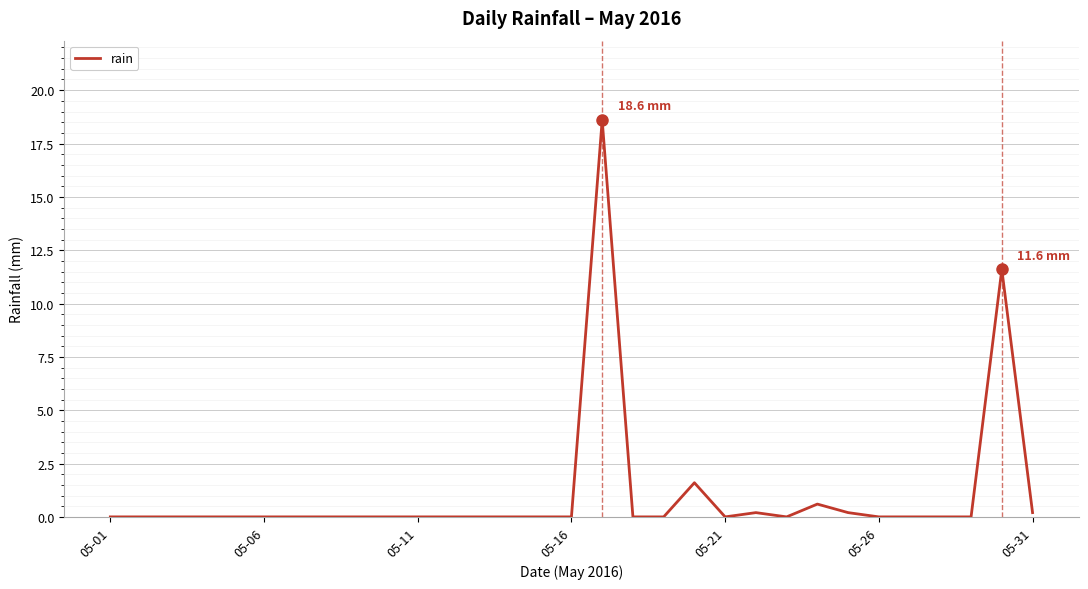

What is the difference between the maximum and minimum values?

18.6